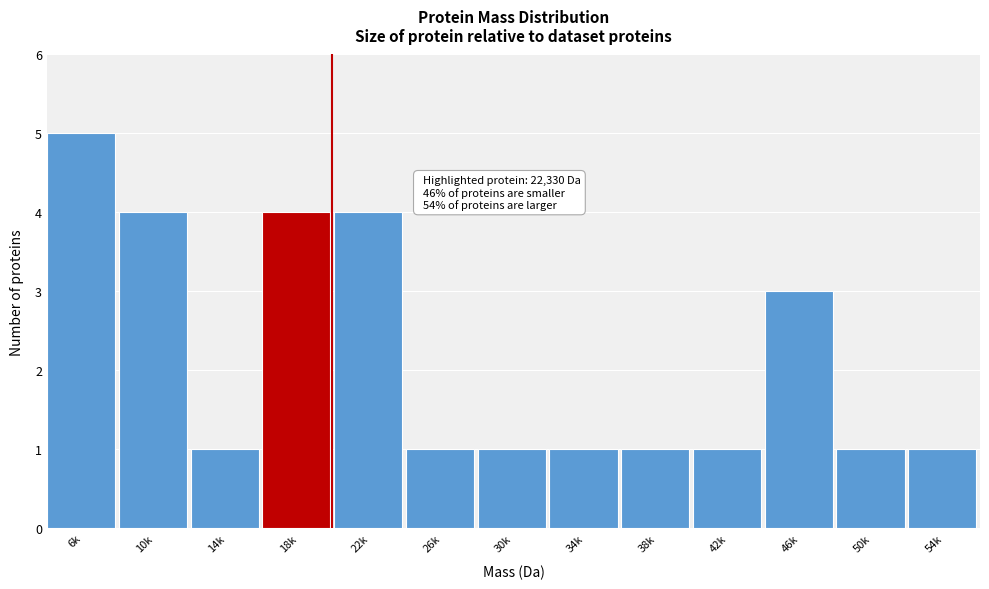

Reading left to right, extract all data points from this chart.

6k=5	10k=4	14k=1	18k=4	22k=4	26k=1	30k=1	34k=1	38k=1	42k=1	46k=3	50k=1	54k=1